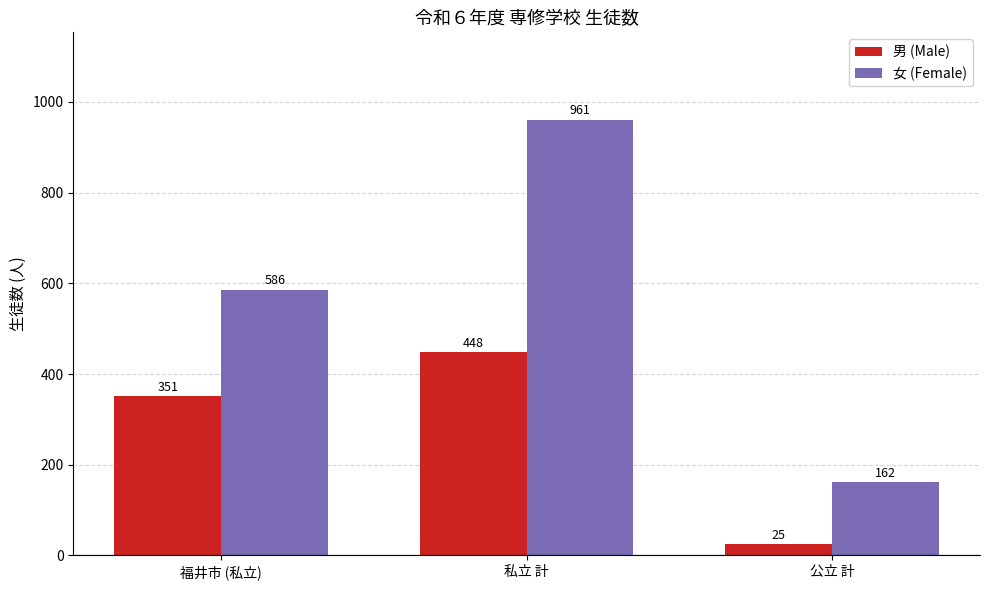

What is the difference between the maximum and second lowest values in the 女 (Female) series?

375